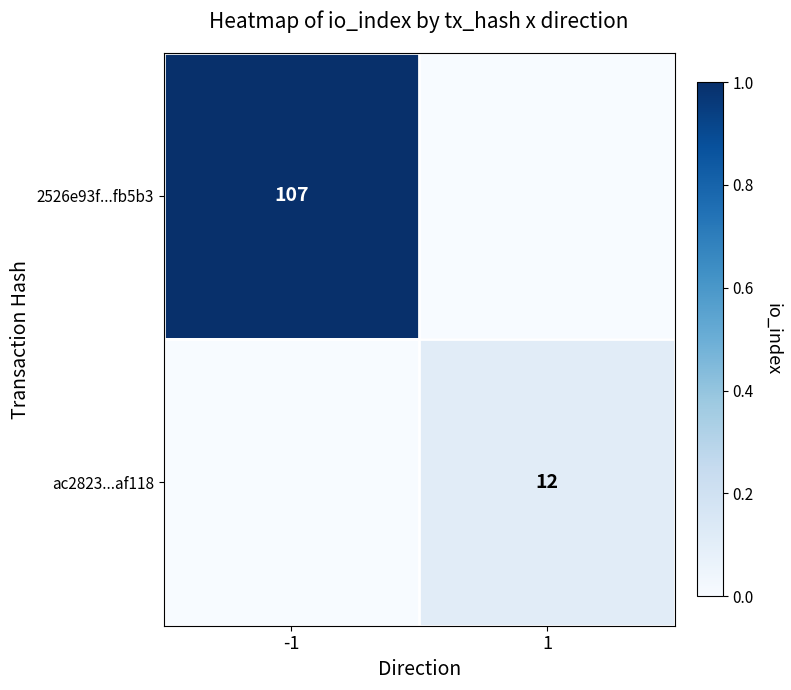

True or false: ac2823...af118 has a value of 12 at 1.

True